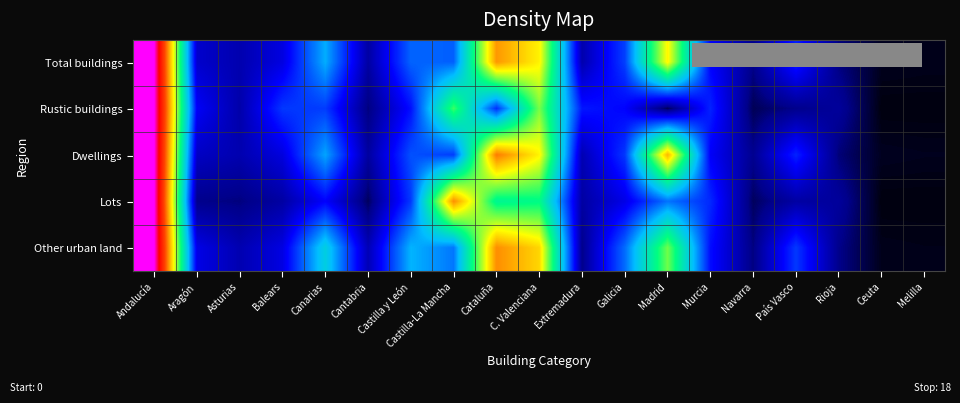

At Rioja, list the series in order from largest to smallest.

Lots, Rustic buildings, Other urban land, Total buildings, Dwellings